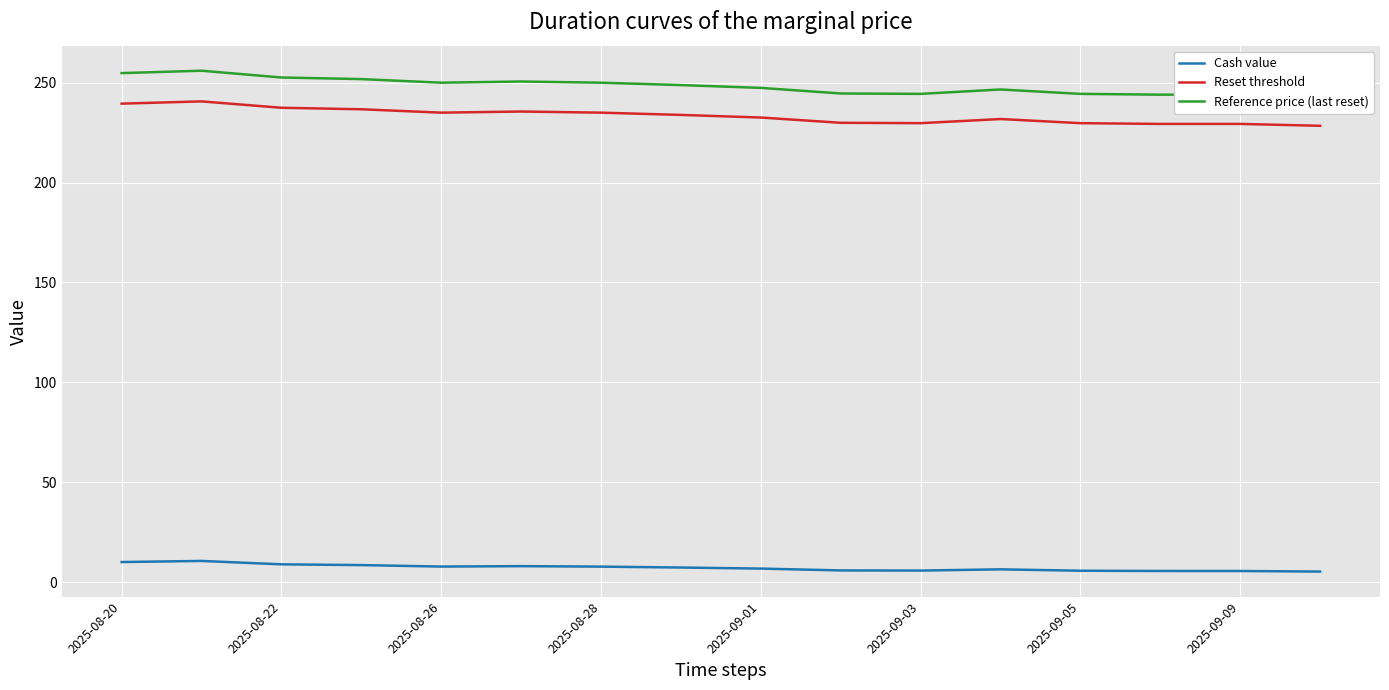

What is the highest value of the Cash value series?

10.6